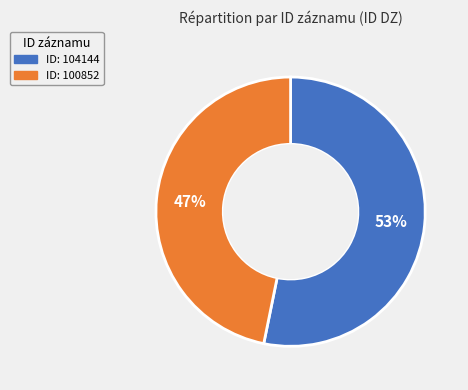

To the nearest percent, what is the average slice percentage?

50%